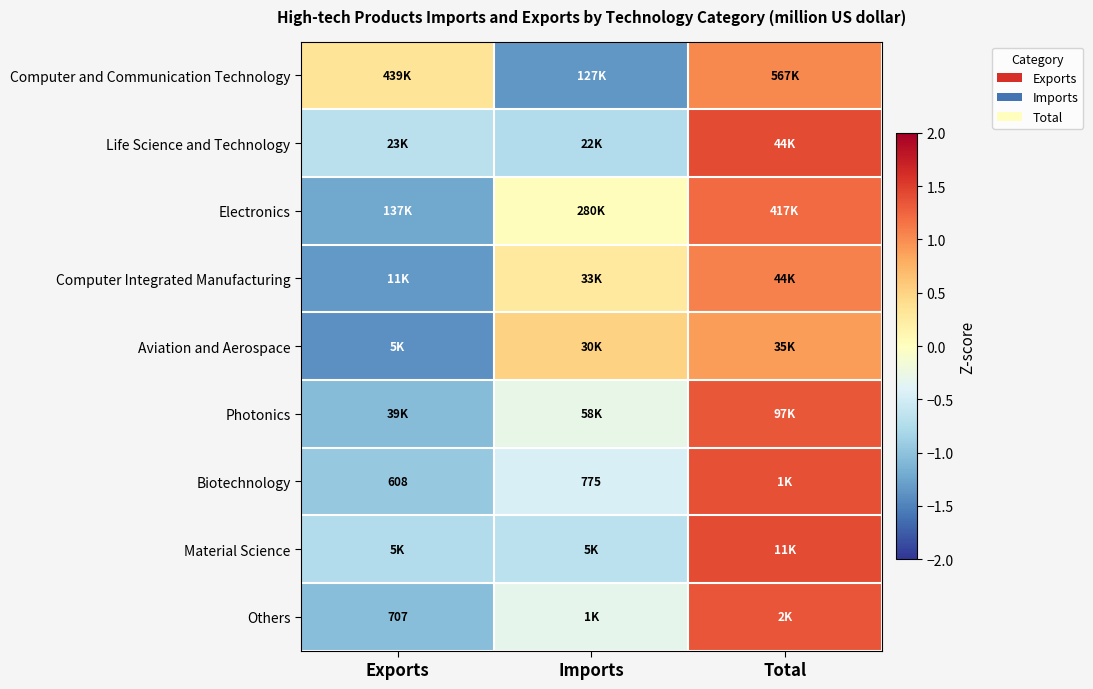

At how many categories does at least one series exceed 0?

3